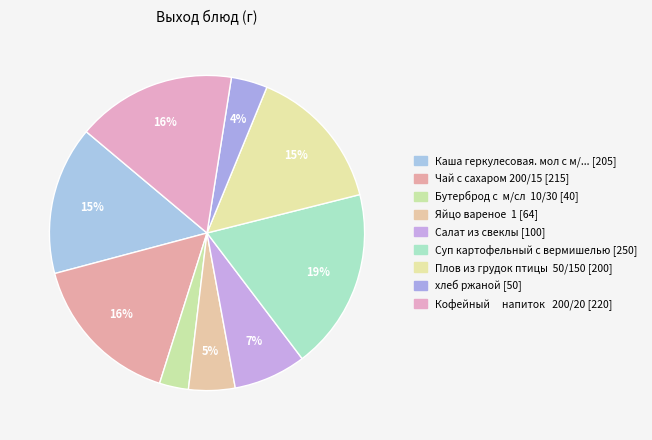

Count the number of slices in the pie.

9